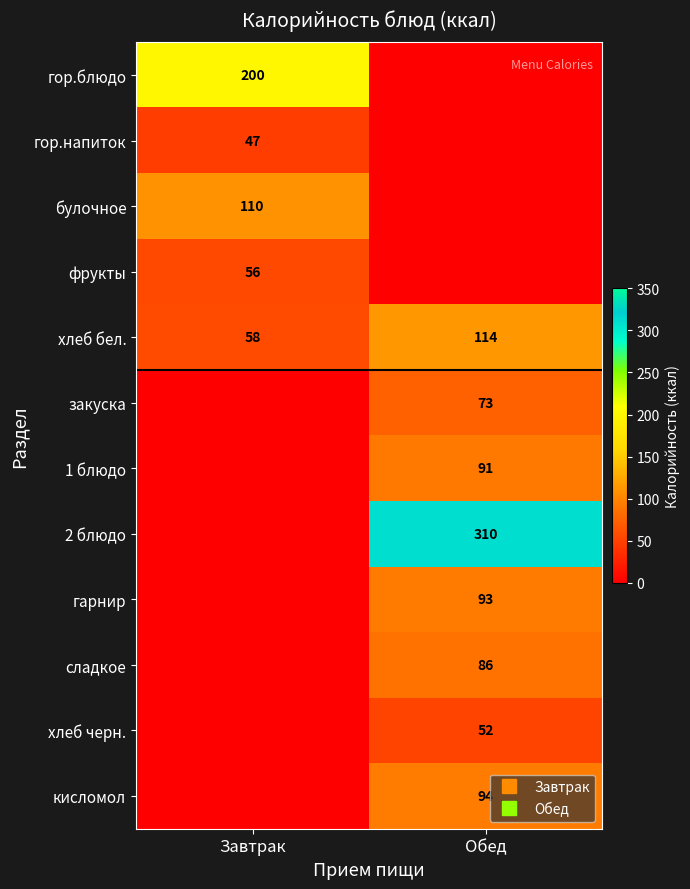

What is the difference between the highest and lowest values at Обед?

310.0